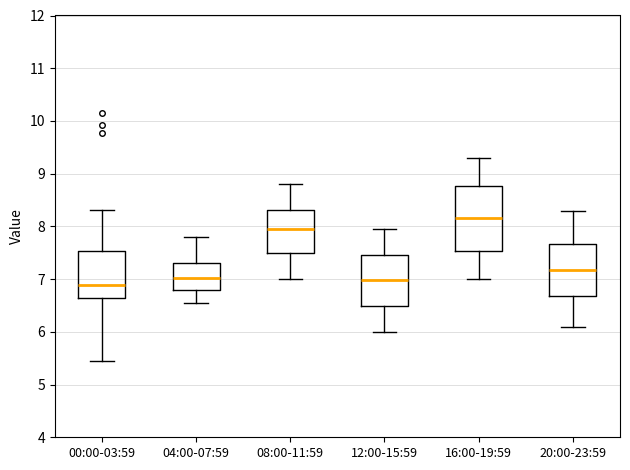

Reading left to right, read every box against the y-axis: the position of its median line, the range the box covers, and the ends of its whiskers. The values are not printed on the chart, so give them approximately, as read against the axis.

00:00-03:59: median 6.9, box 6.6 to 7.5, whiskers 5.5 to 8.3
04:00-07:59: median 7.0, box 6.8 to 7.3, whiskers 6.6 to 7.8
08:00-11:59: median 8.0, box 7.5 to 8.3, whiskers 7.0 to 8.8
12:00-15:59: median 7.0, box 6.5 to 7.5, whiskers 6.0 to 8.0
16:00-19:59: median 8.2, box 7.5 to 8.8, whiskers 7.0 to 9.3
20:00-23:59: median 7.2, box 6.7 to 7.7, whiskers 6.1 to 8.3